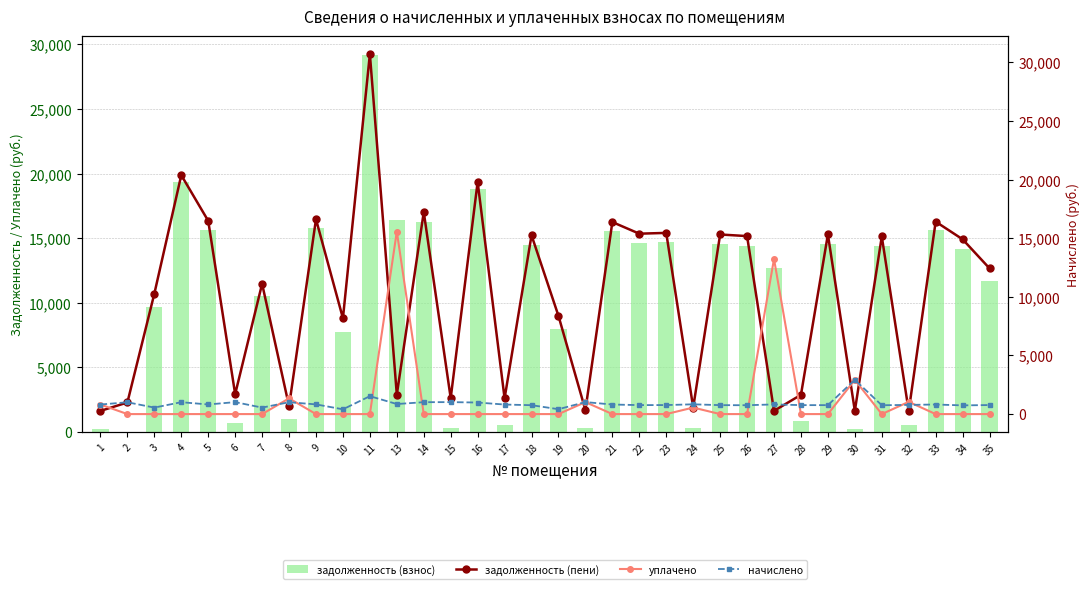

At which label is задолженность (взнос) closest to 14585?

25